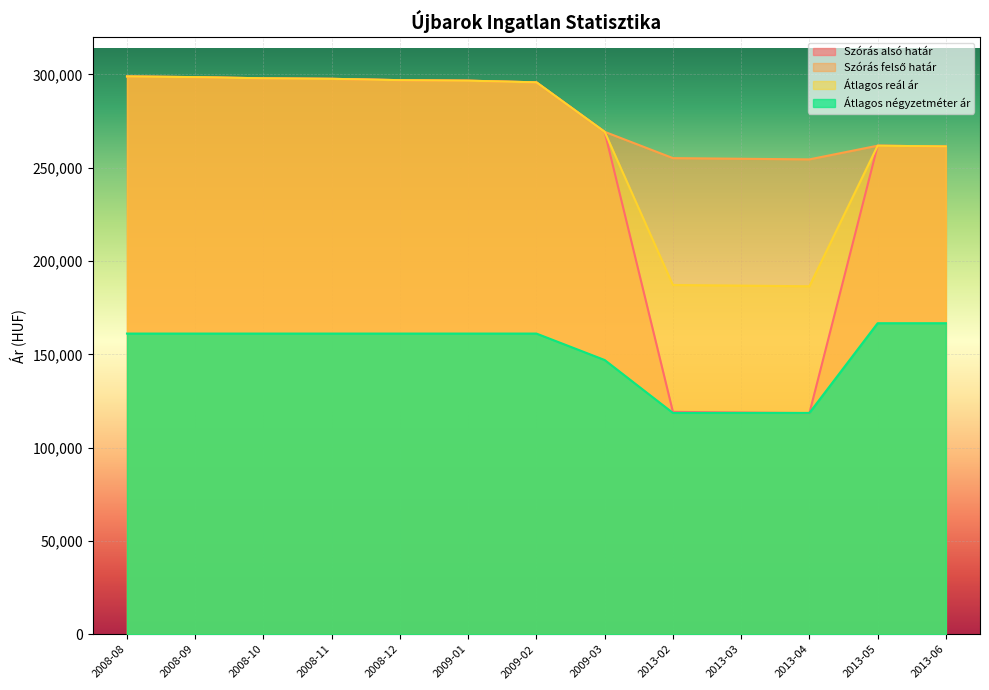

What is the label of the 10th point from the right?

2008-11